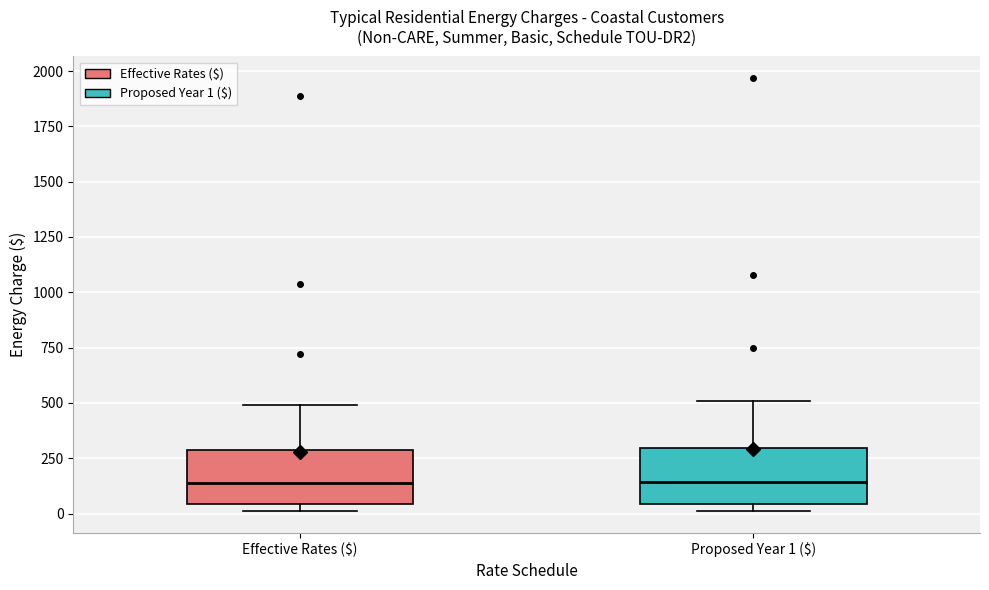

Reading left to right, read every box against the y-axis: the position of its median line, the range the box covers, and the ends of its whiskers. The values are not printed on the chart, so give them approximately, as read against the axis.

Effective Rates ($): median 150, box 50 to 300, whiskers 0 to 500
Proposed Year 1 ($): median 150, box 50 to 300, whiskers 0 to 500